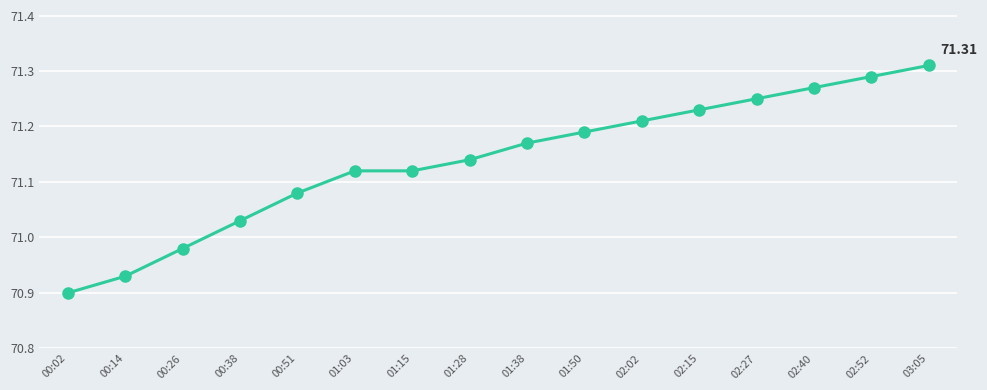

What position from the right is 00:02?

16